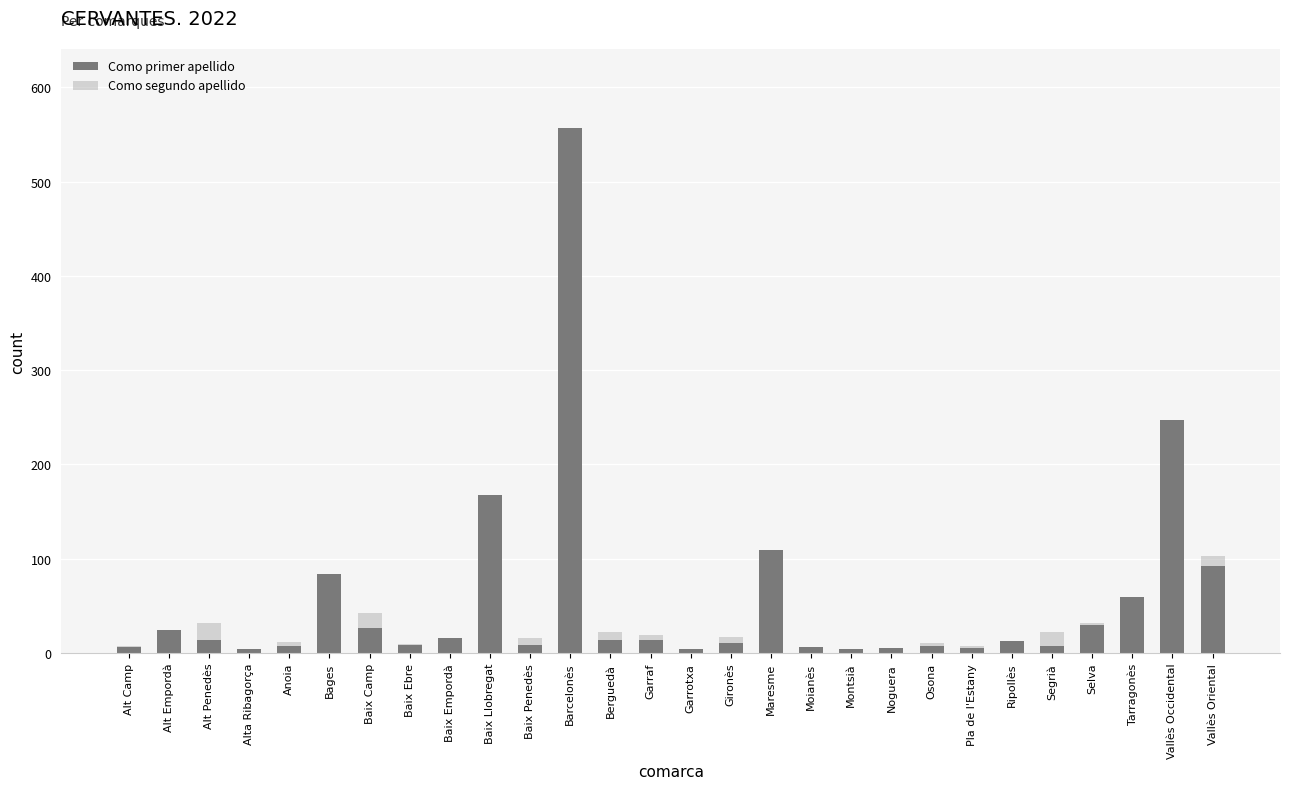

Does the chart contain any negative values?

No